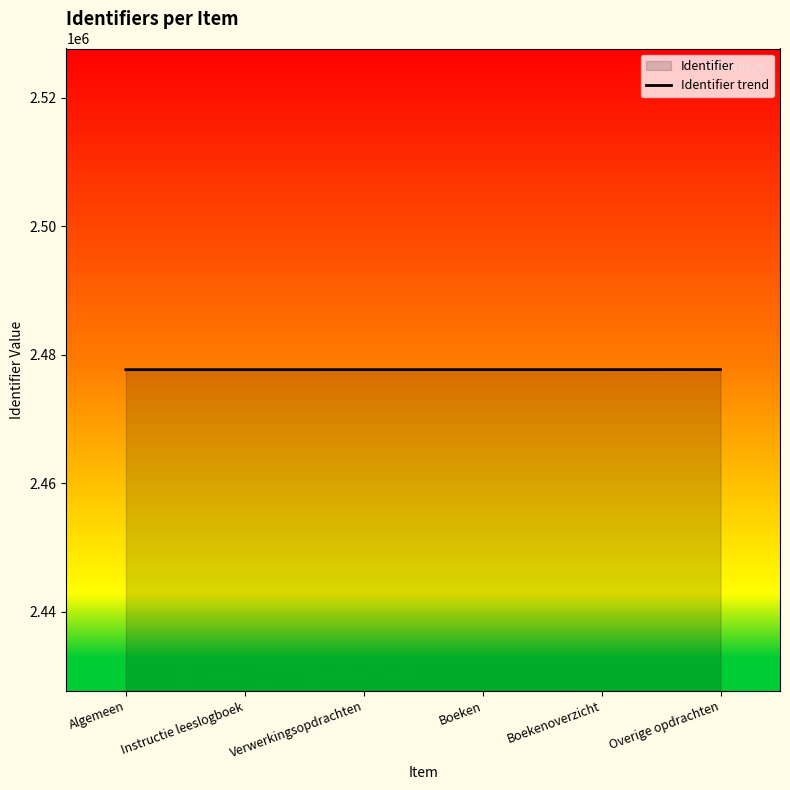

Between Boeken and Overige opdrachten, which is larger?

Overige opdrachten